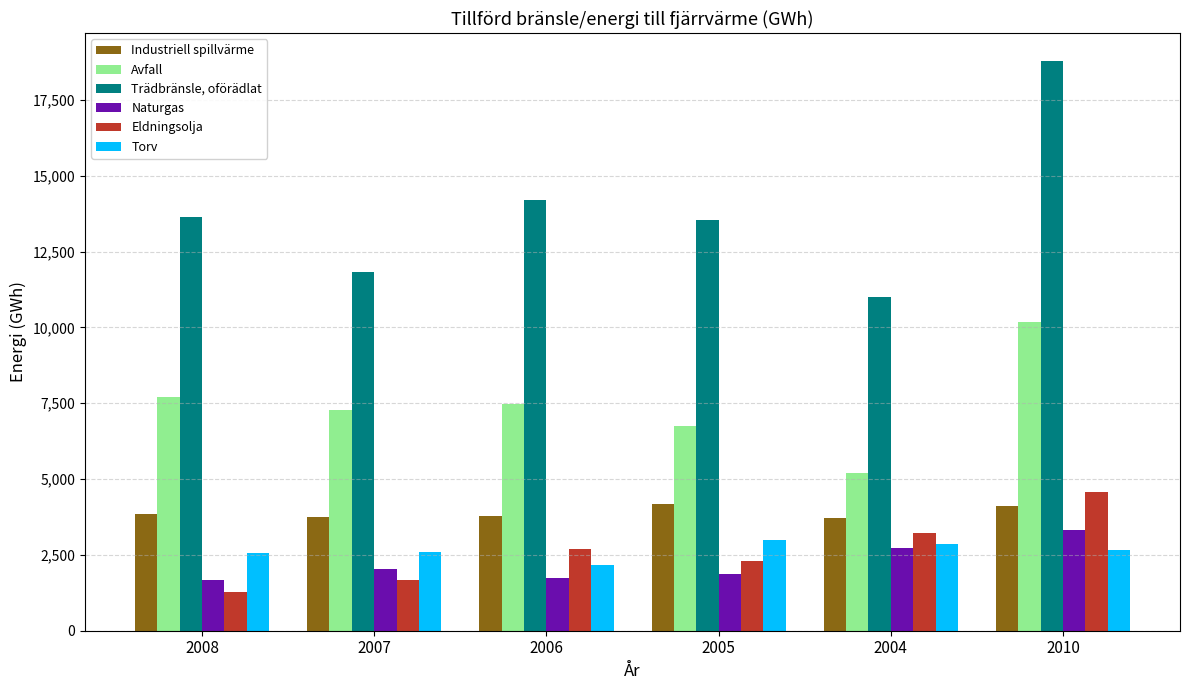

What position from the right is 2004?

2